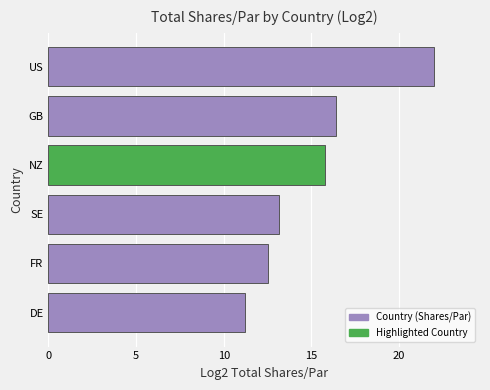

What is the sum of all values?

91.1